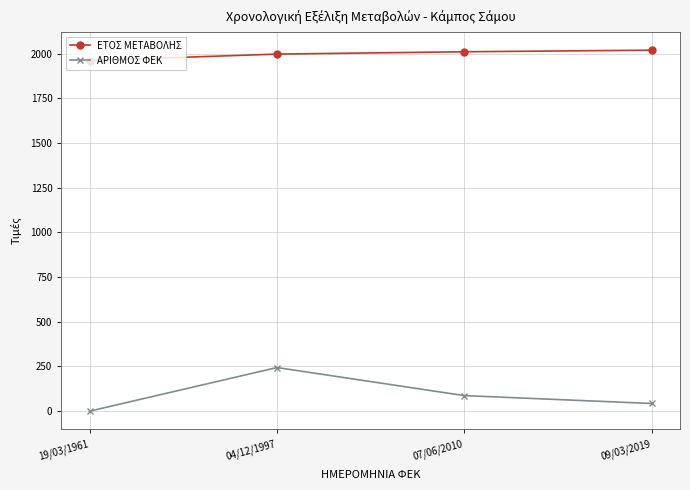

Which series has the largest total across all categories?

ΕΤΟΣ ΜΕΤΑΒΟΛΗΣ